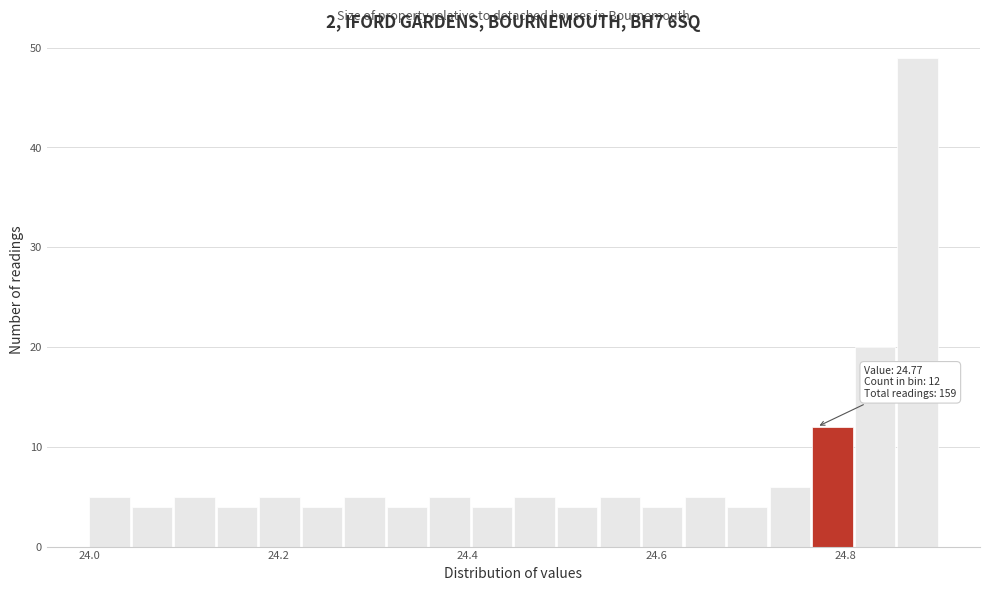

Read against the x-axis, roughly where is the centre of the tallest bar?

24.88